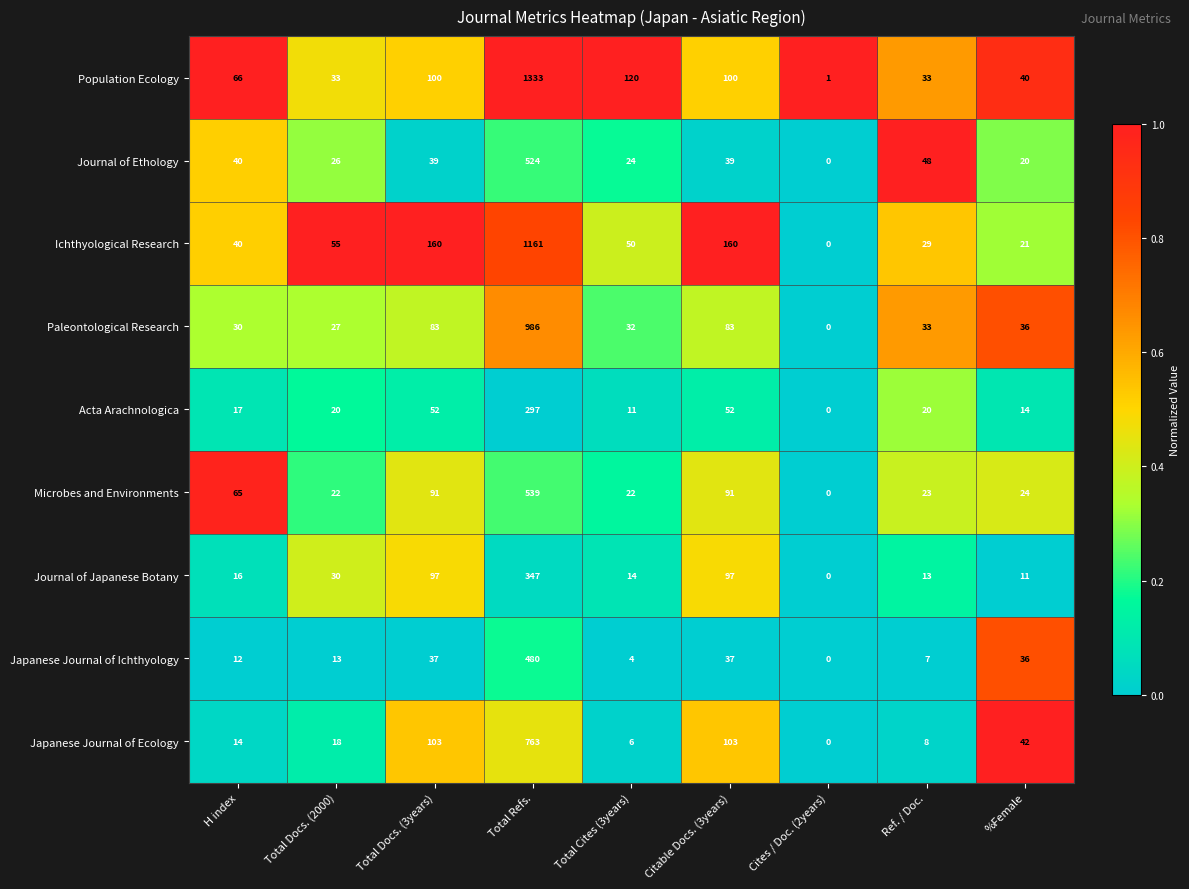

Is it true that Journal of Ethology equals -344 at Cites / Doc. (2years)?

False